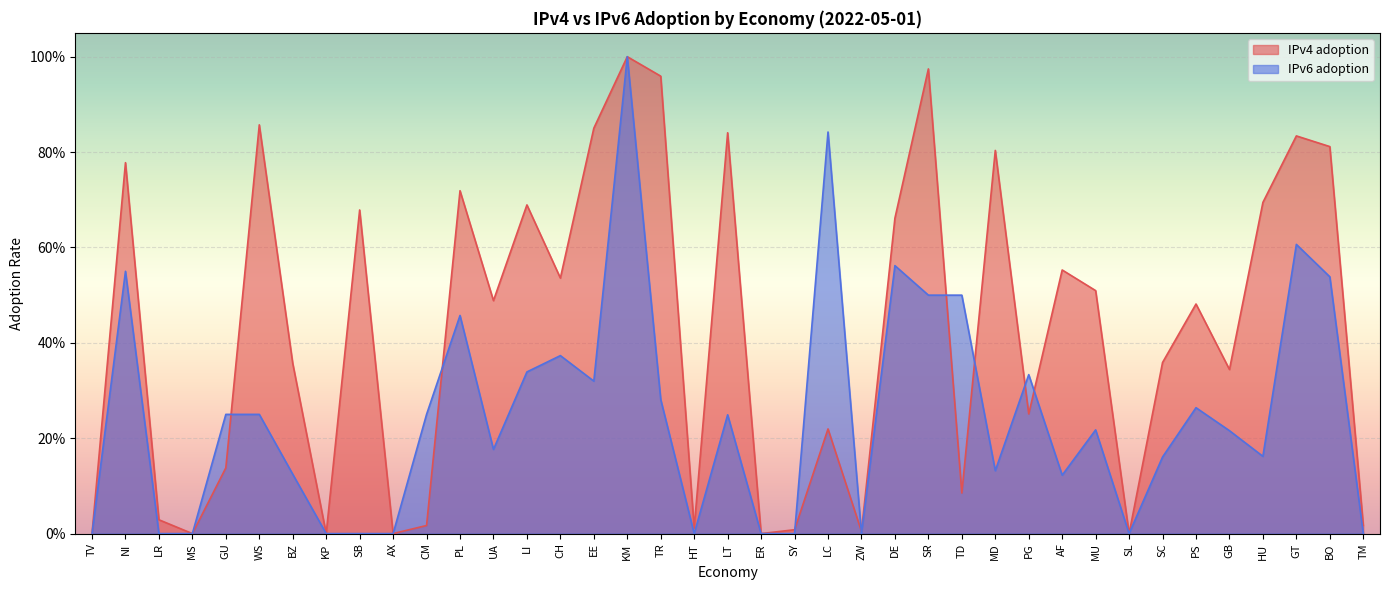

How many intersections are there between IPv6 adoption and IPv4 adoption?

8